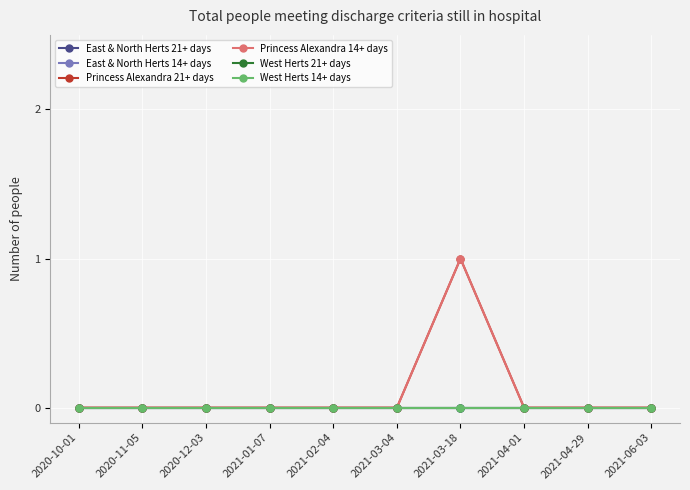

True or false: Princess Alexandra 21+ days has more than 1 interior local peaks.

False